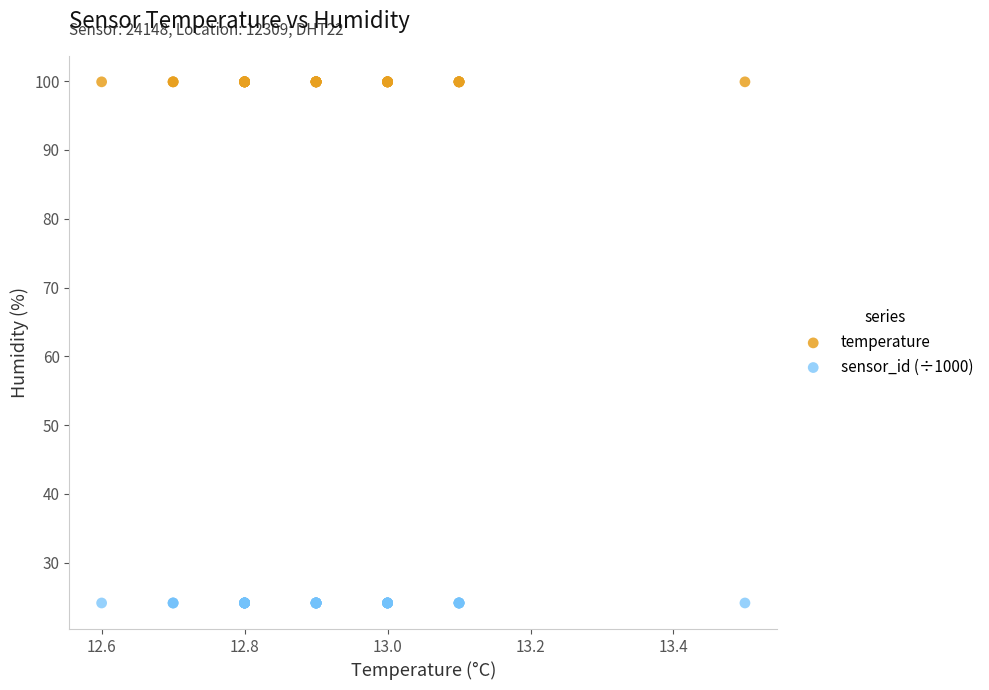

Which series contains the lowest Y value?

sensor_id (÷1000)